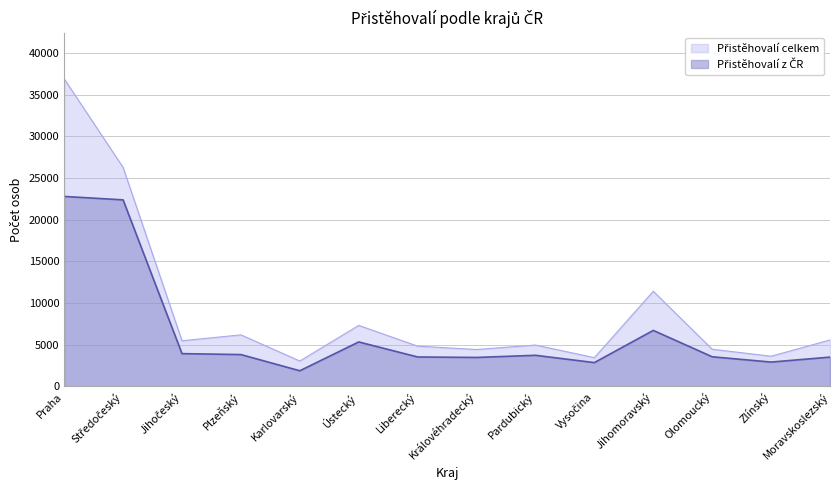

What is the label of the 10th point from the right?

Karlovarský